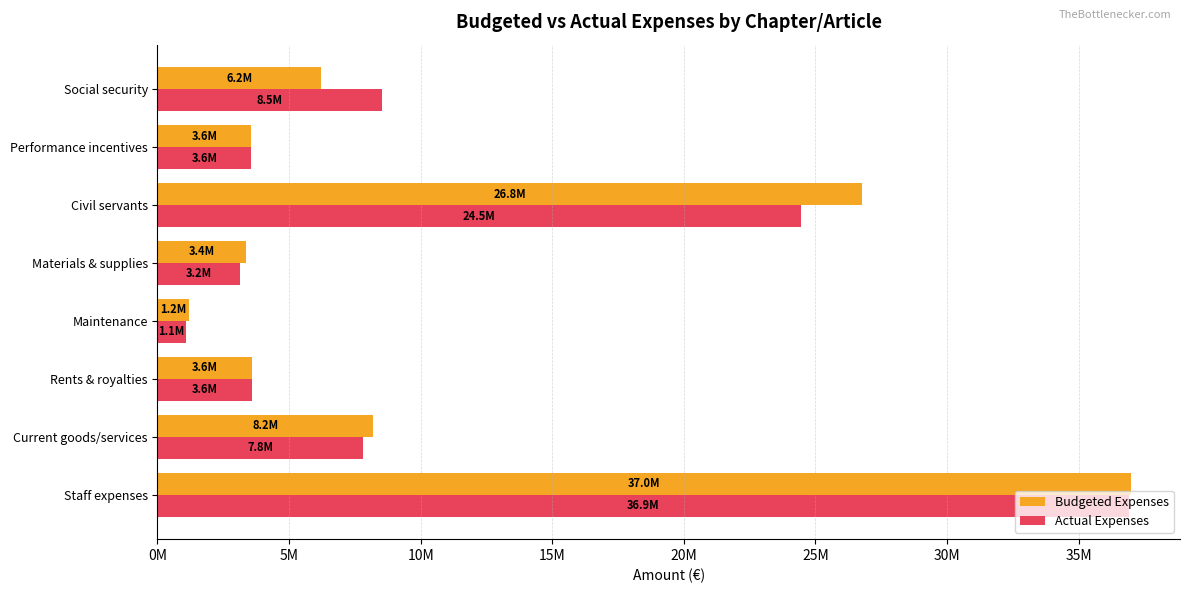

What are all the series names shown in the legend?

Budgeted Expenses, Actual Expenses